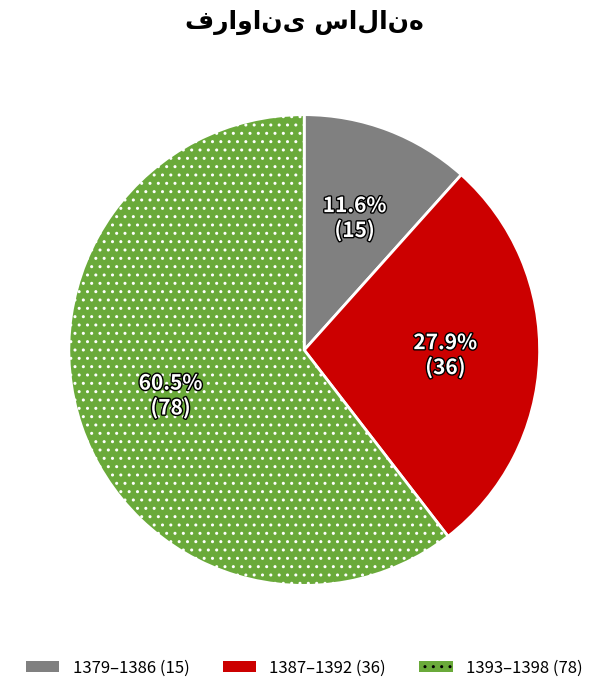

To the nearest percent, what is the difference between the largest and smallest slice percentages?

49%